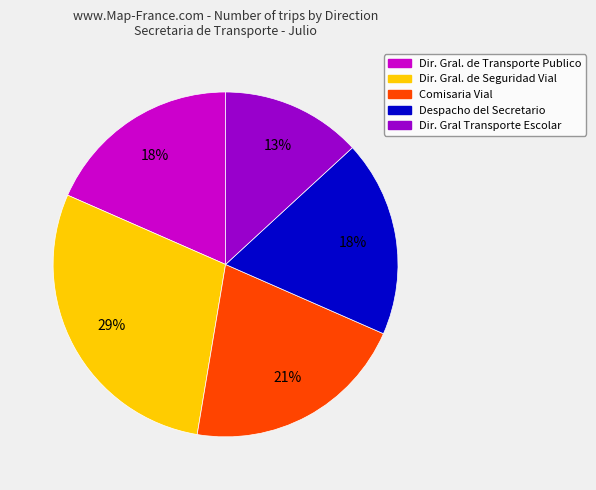

Do Dir. Gral Transporte Escolar and Dir. Gral. de Seguridad Vial together represent more than half of the pie?

No